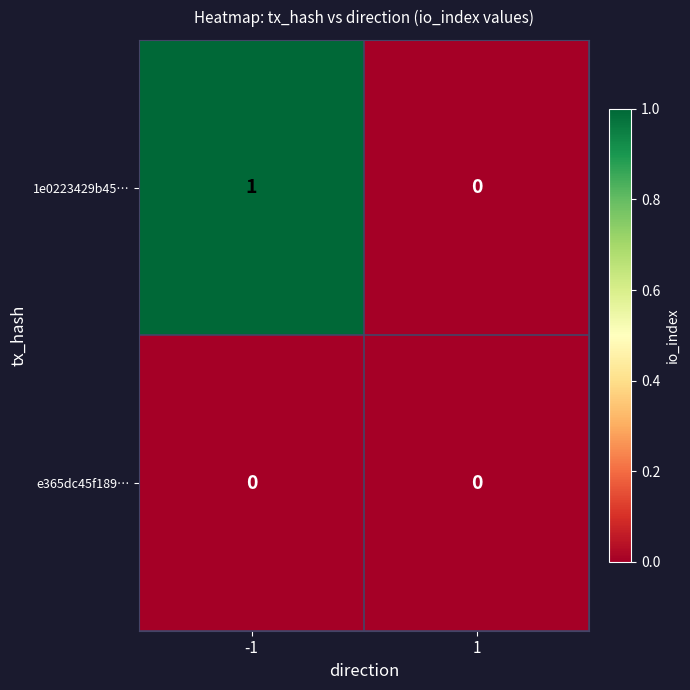

Which series has the largest range (max minus min)?

1e0223429b45…